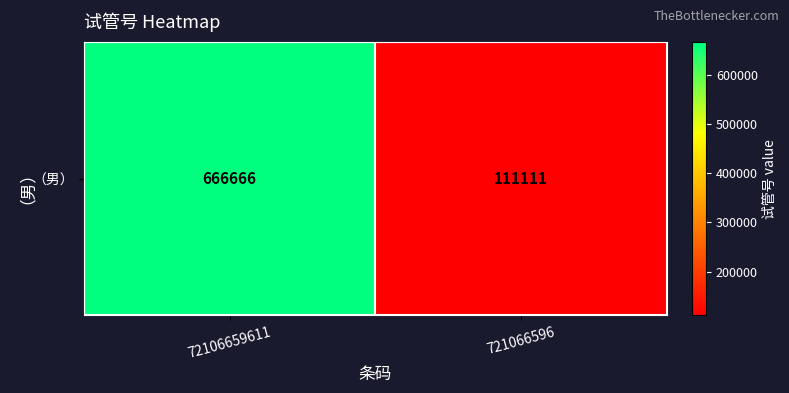

Where is the data nearest to the value 388888?

721066596